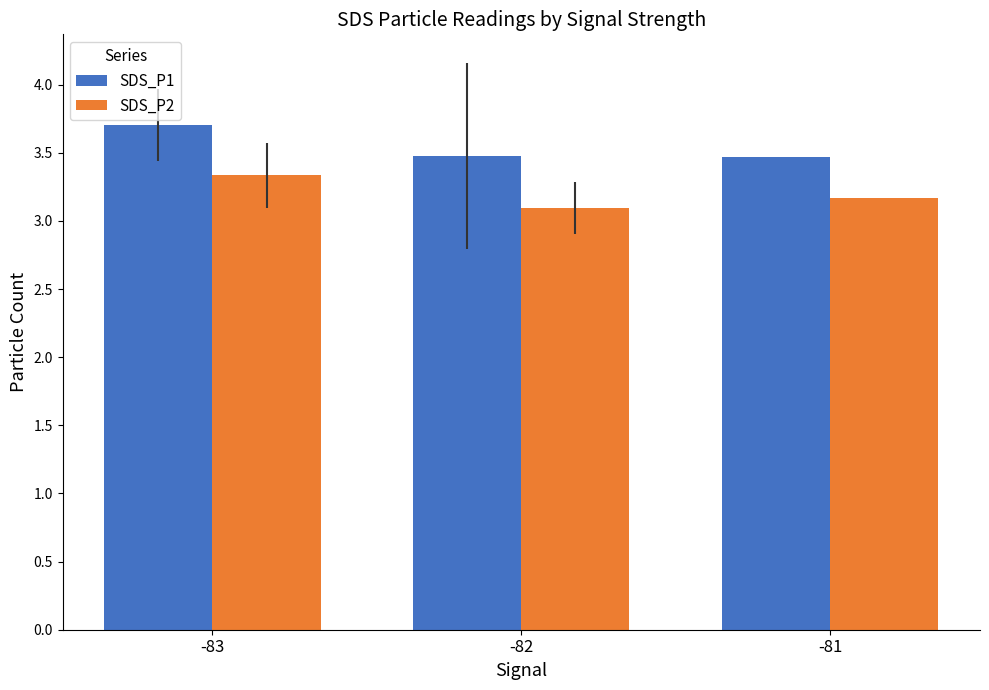

Reading left to right, extract all data points from this chart.

SDS_P1: 3.7	3.5	3.5
SDS_P2: 3.3	3.1	3.2